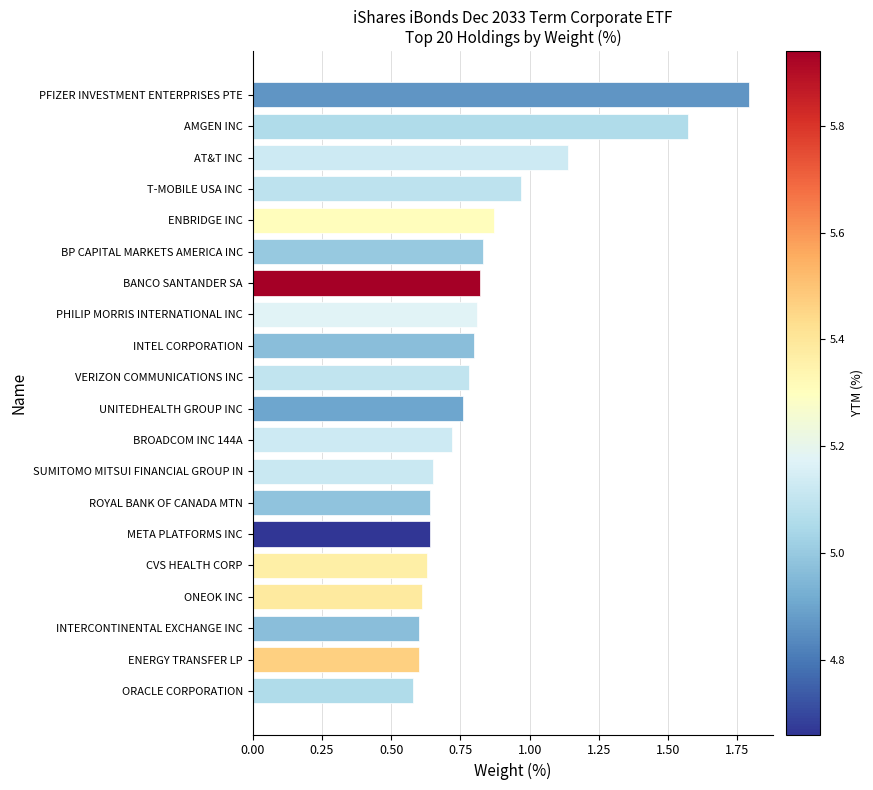

Count the number of categories in the chart.

20